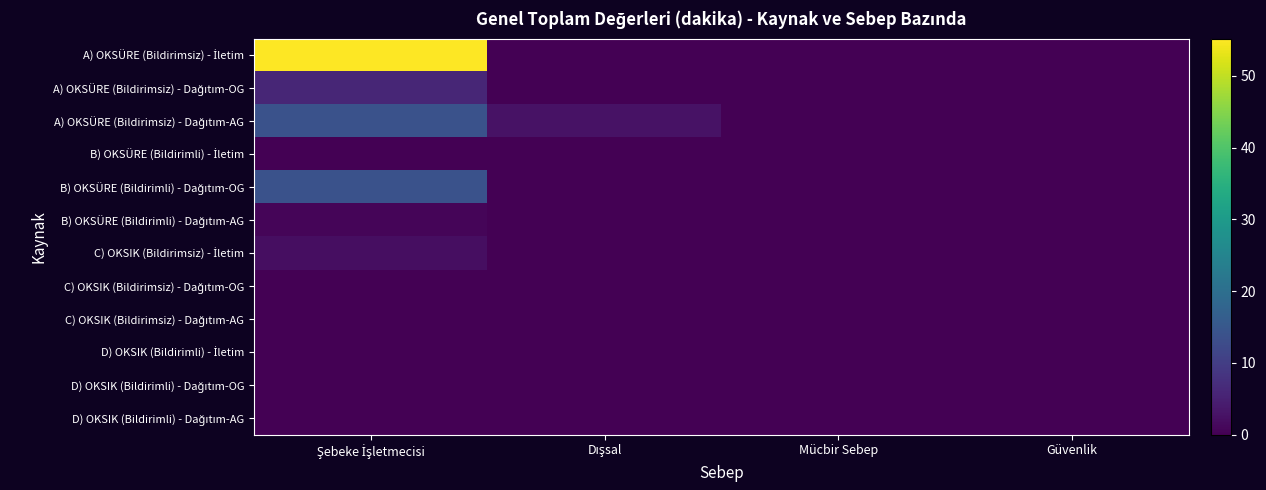

What is the difference between the highest and lowest values at Şebeke İşletmecisi?

55.2